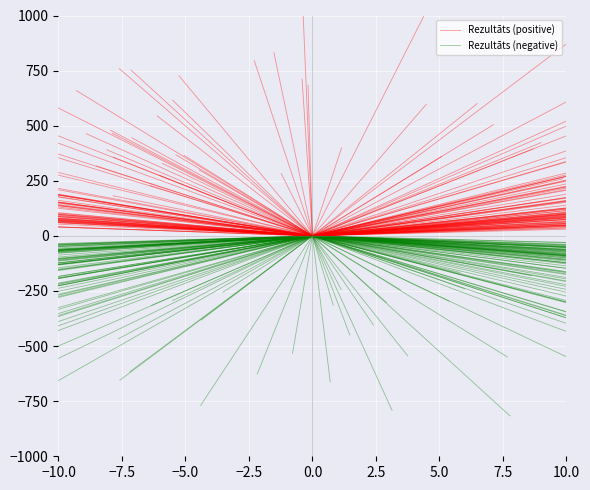

List the series in order of their peak value, highest first.

Rezultāts (positive), Rezultāts (negative)